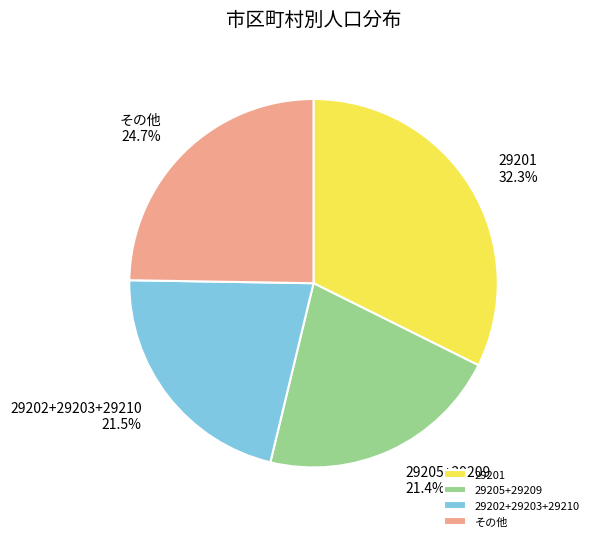

Which slice is the largest?

29201